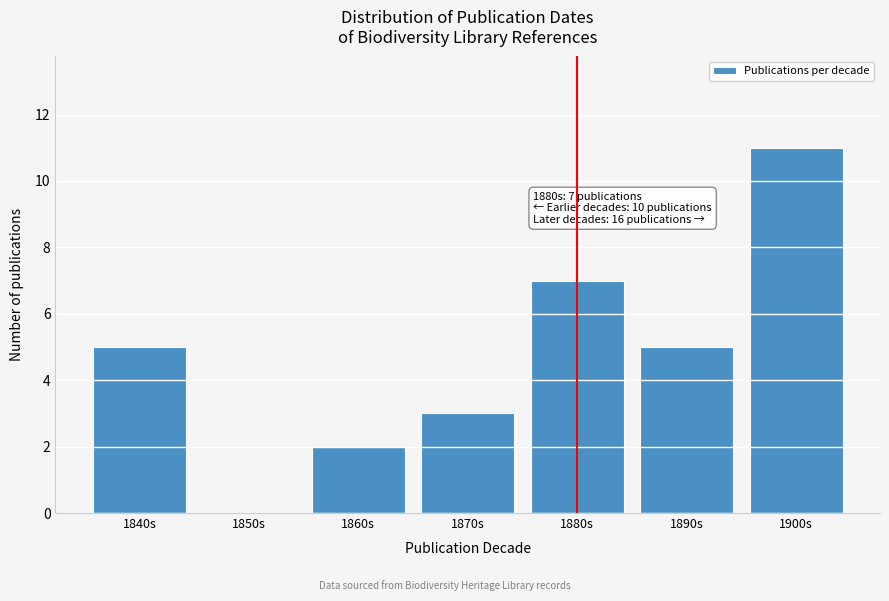

Reading left to right, what are all the values shown in this chart?

1840s=5	1850s=0	1860s=2	1870s=3	1880s=7	1890s=5	1900s=11